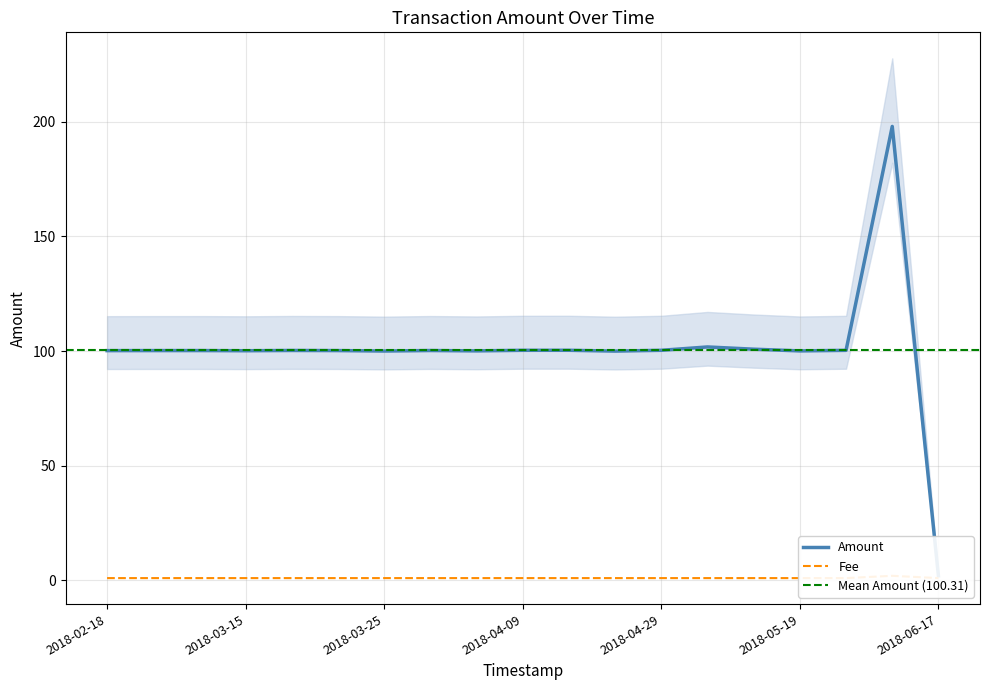

Which has a higher value, 2018-03-10 or 2018-04-29?

2018-04-29